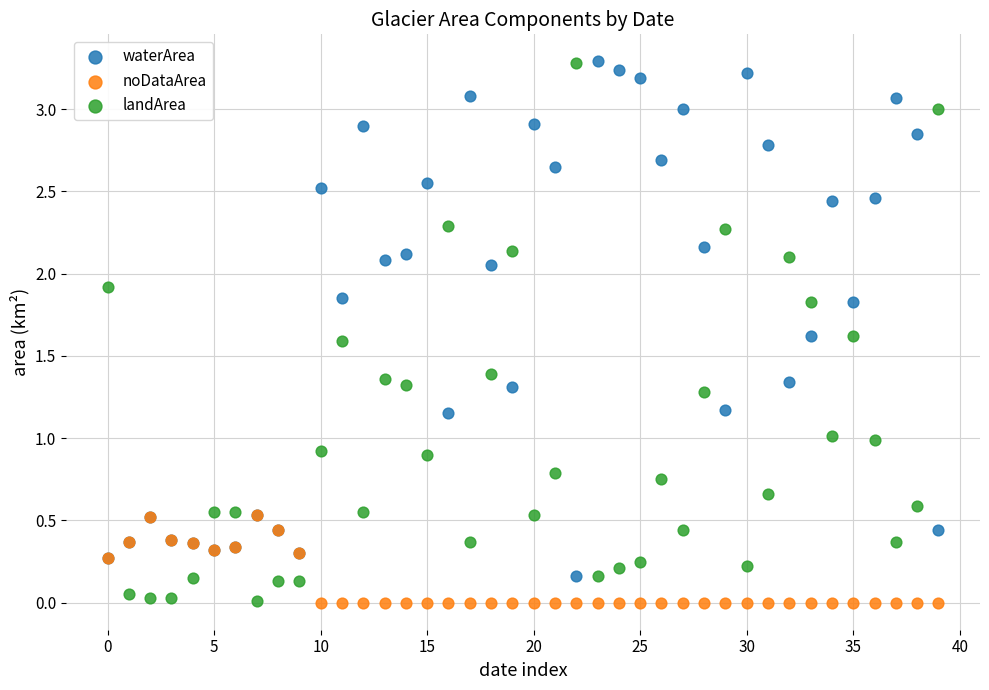

What are all the series names shown in the legend?

waterArea, noDataArea, landArea